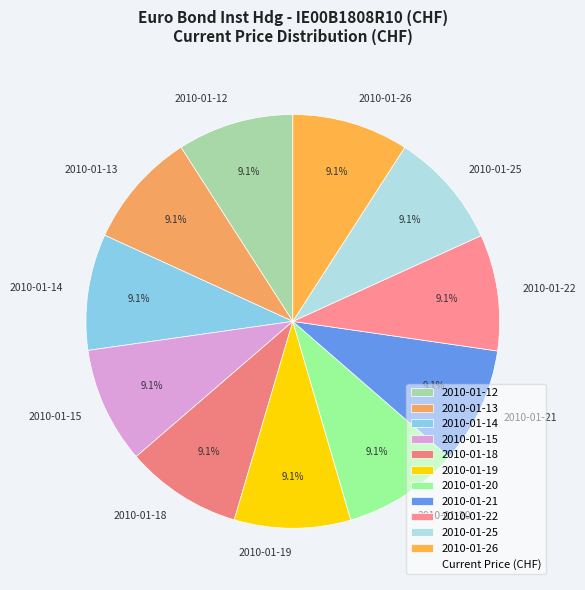

What is the ratio of the value at 2010-01-18 to the value at 2010-01-22?

1.0